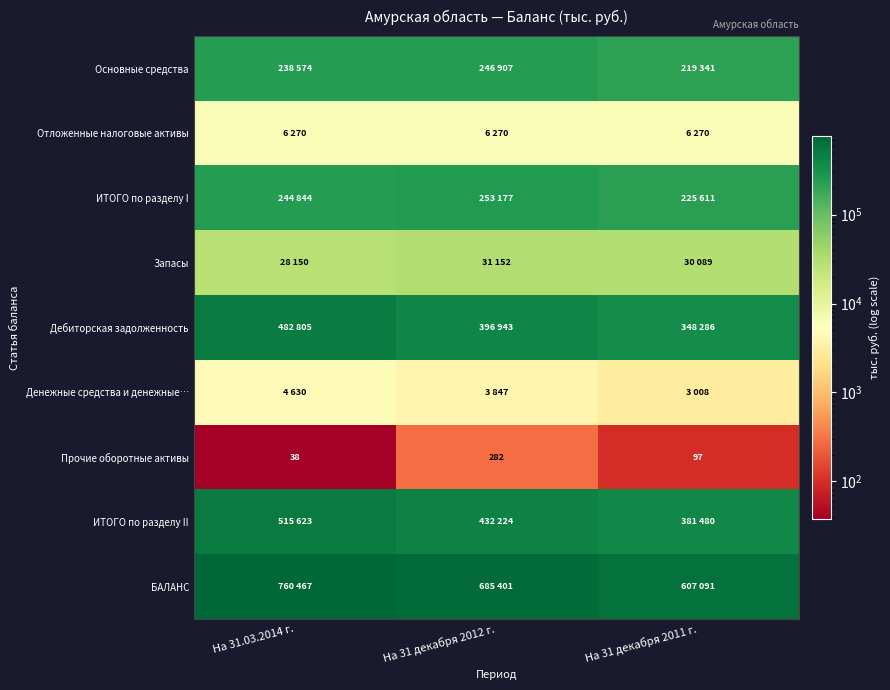

At which label does Прочие оборотные активы reach its minimum?

На 31.03.2014 г.